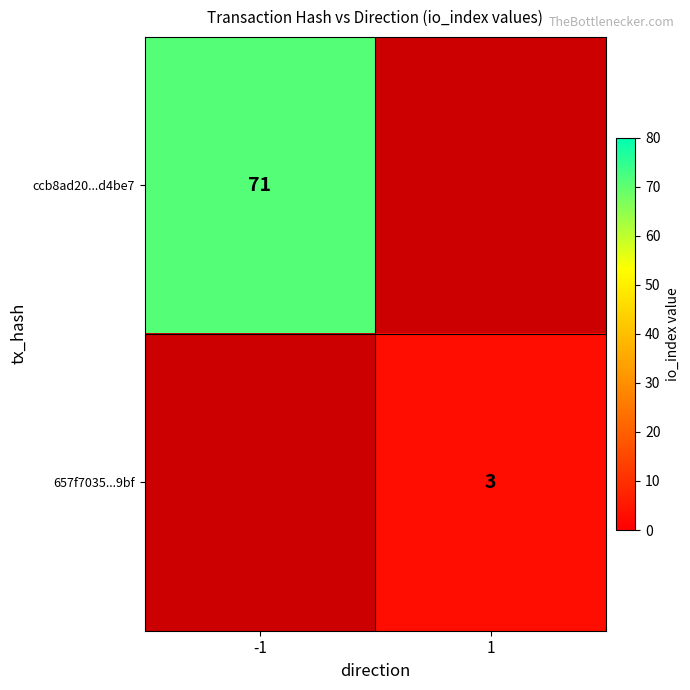

Is the value of 657f7035...9bf at 1 greater than the value of ccb8ad20...d4be7 at -1?

No